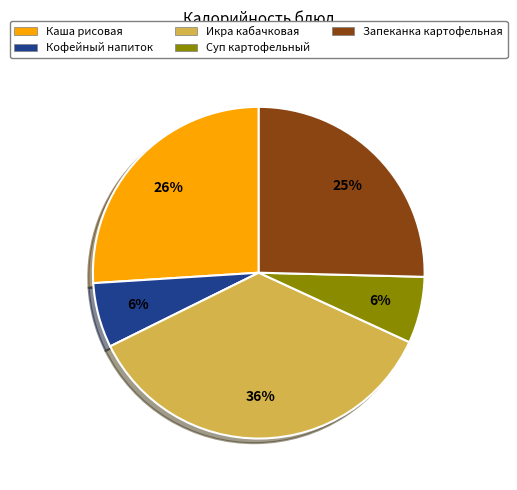

Is there any slice that represents more than half of the pie?

No